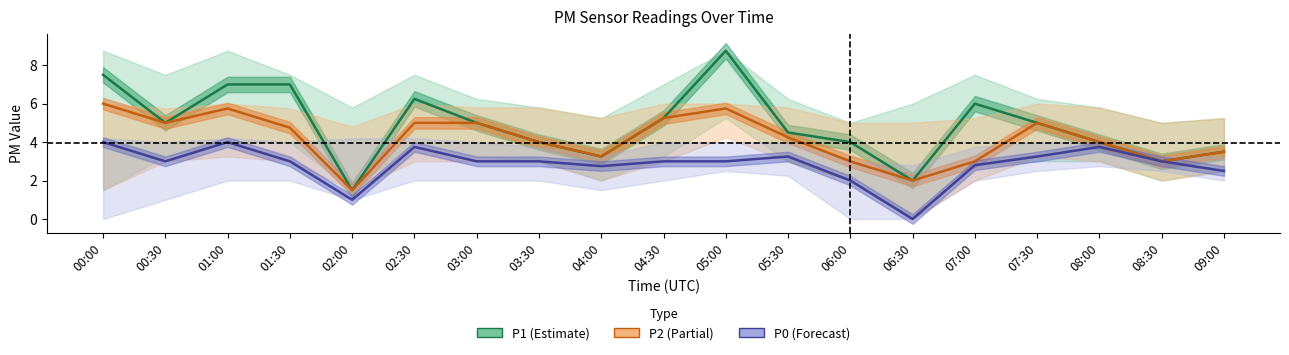

What is the difference between the maximum and minimum values in the P0 series?

4.0